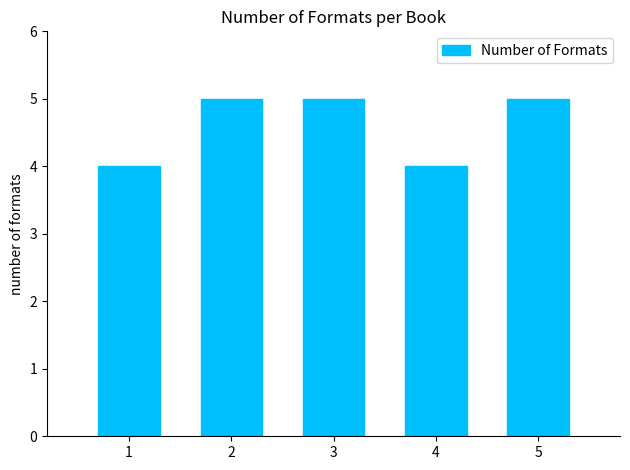

The chart shows a value of 5 at 5. True or false?

True